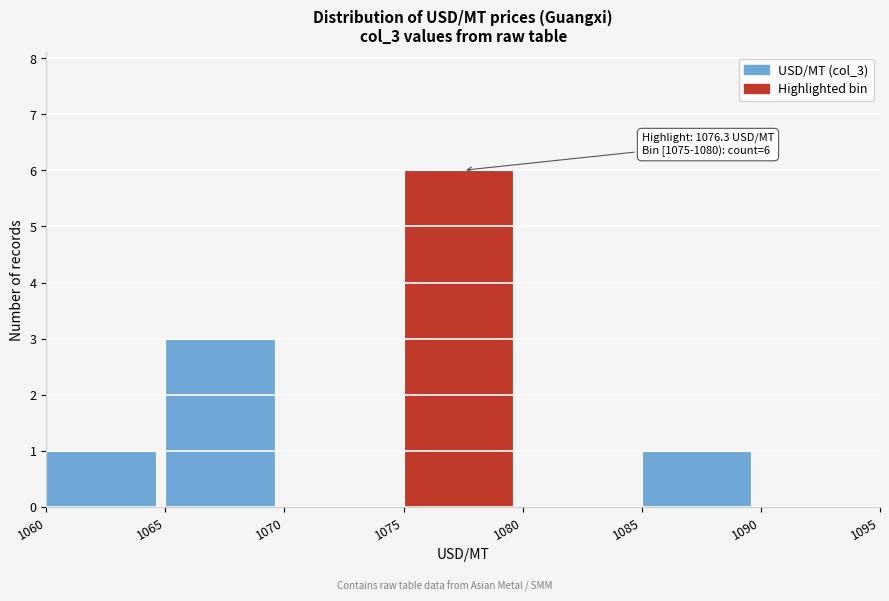

Which range on the x-axis has the tallest bar?

1075 to 1080